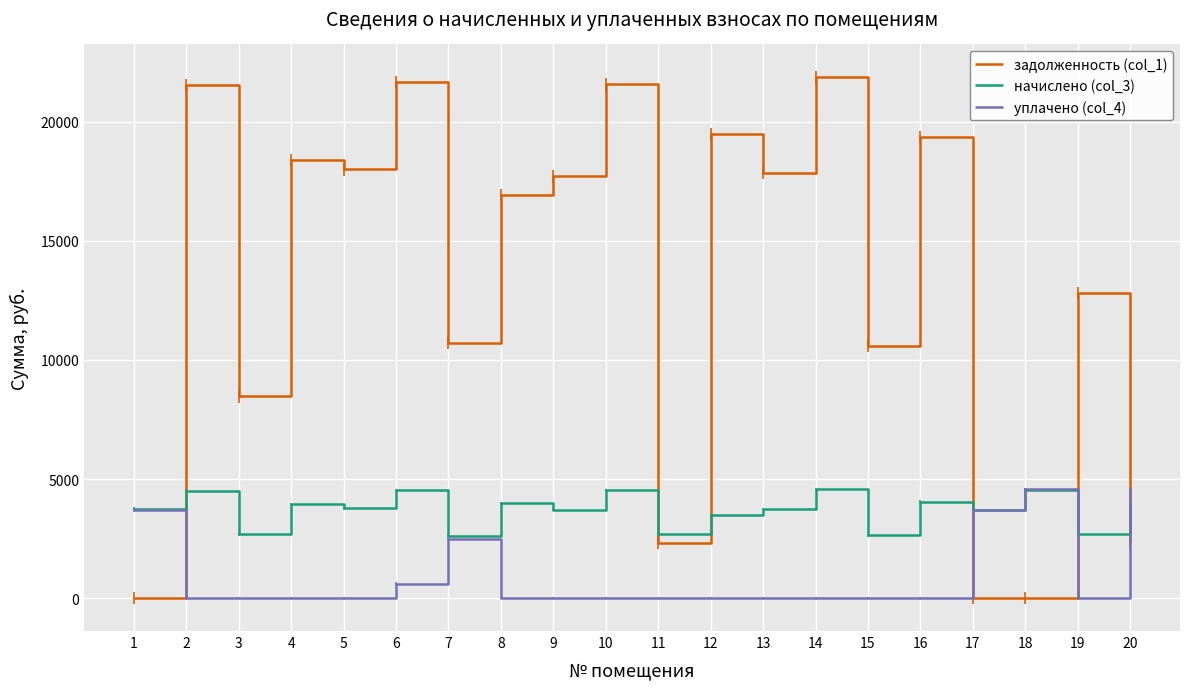

List the series in order of their overall mean, lowest first.

уплачено (col_4), начислено (col_3), задолженность (col_1)